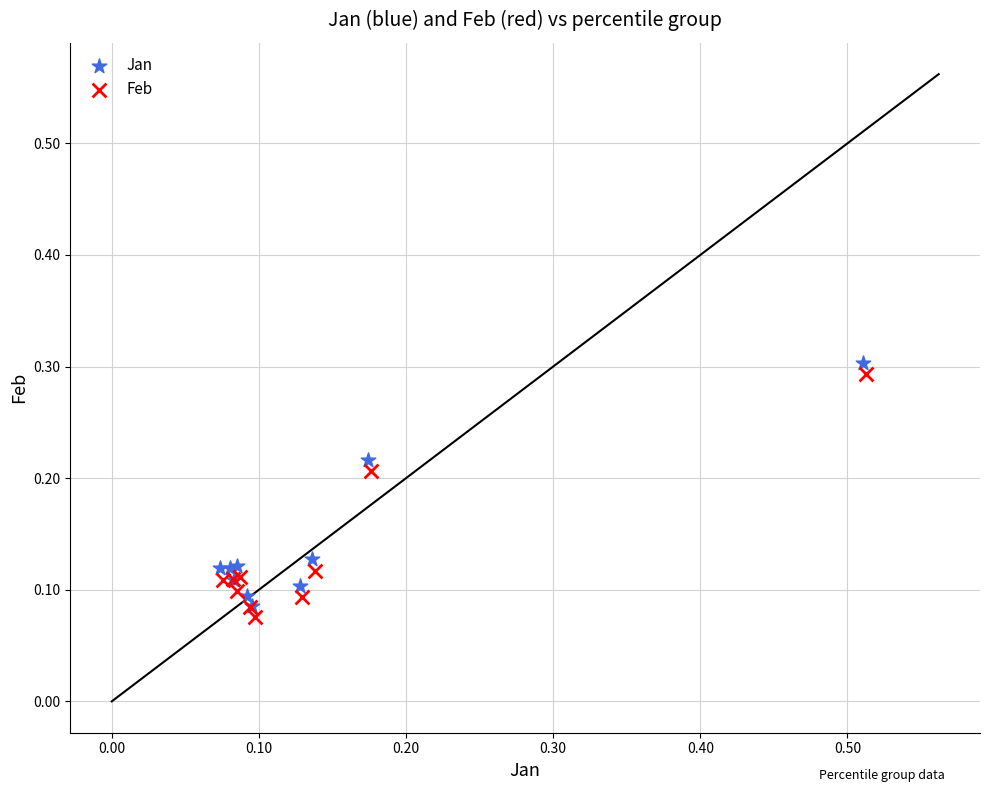

What are all the series names shown in the legend?

Jan, Feb